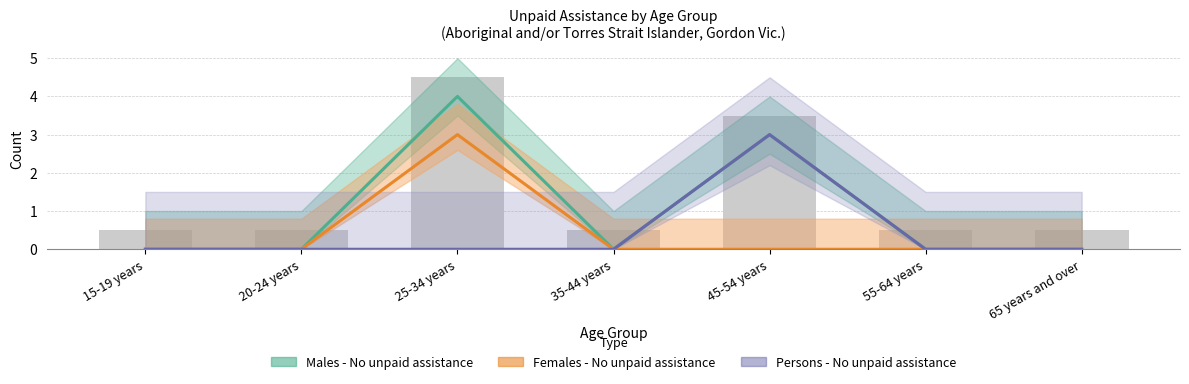

What position from the right is 45-54 years?

3